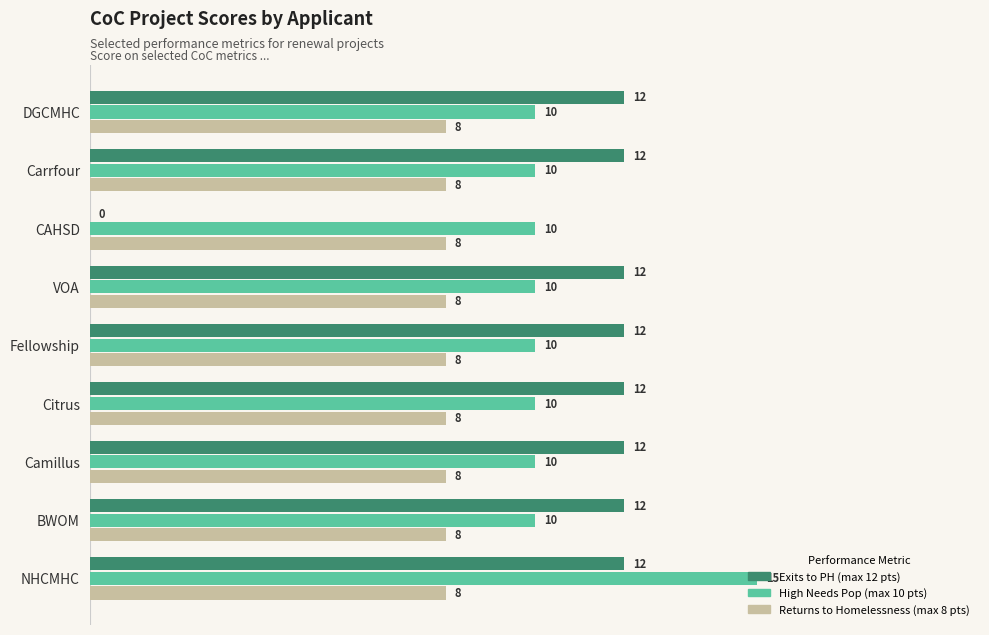

What is the maximum value shown in the chart?

15